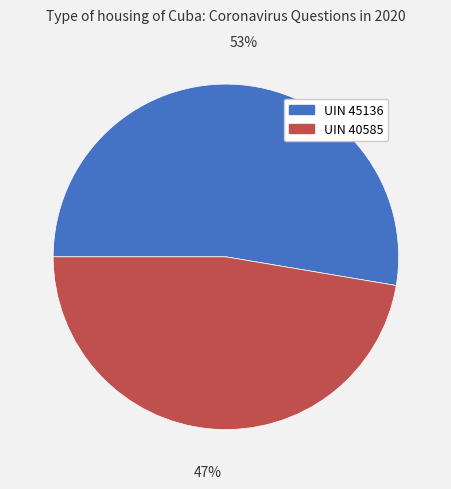

Between UIN 40585 and UIN 45136, which is larger?

UIN 45136